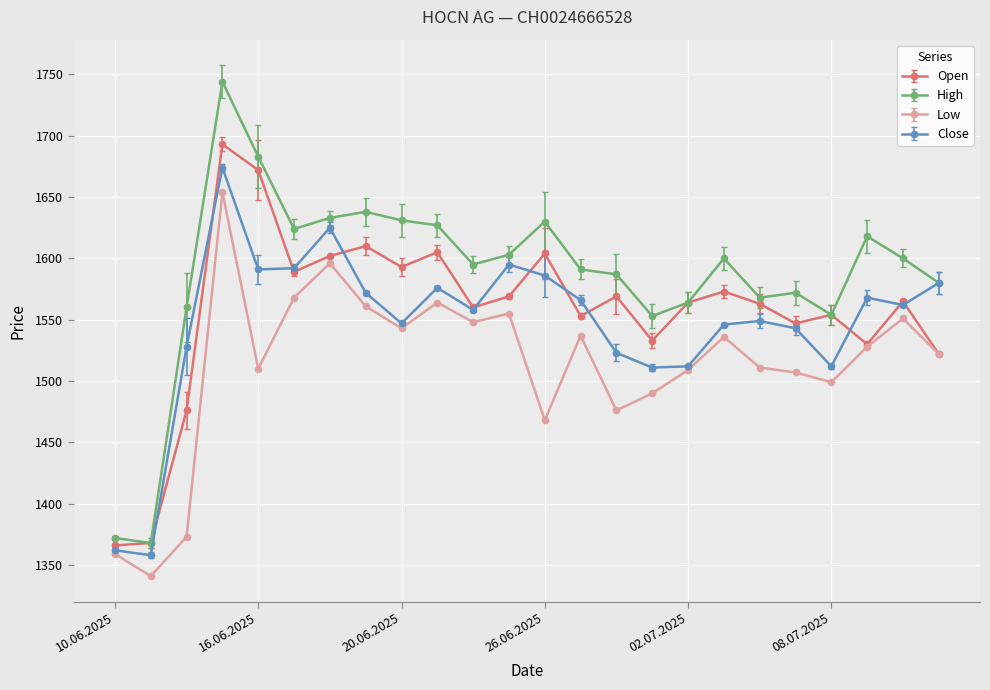

What is the maximum value for Low?

1654